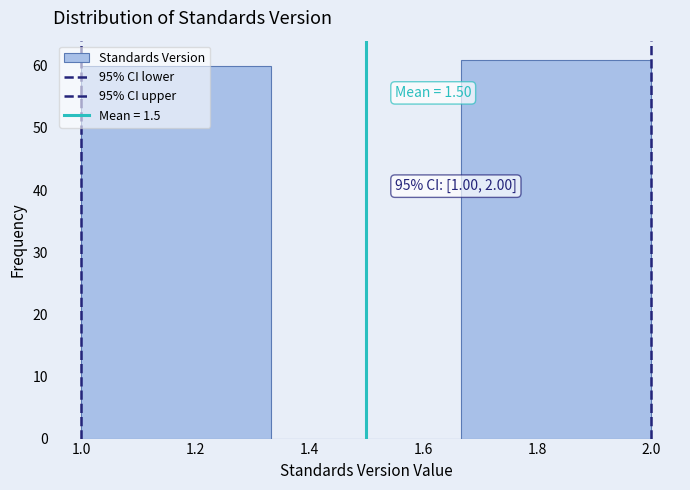

Which range on the x-axis has the tallest bar?

1.66 to 2.00